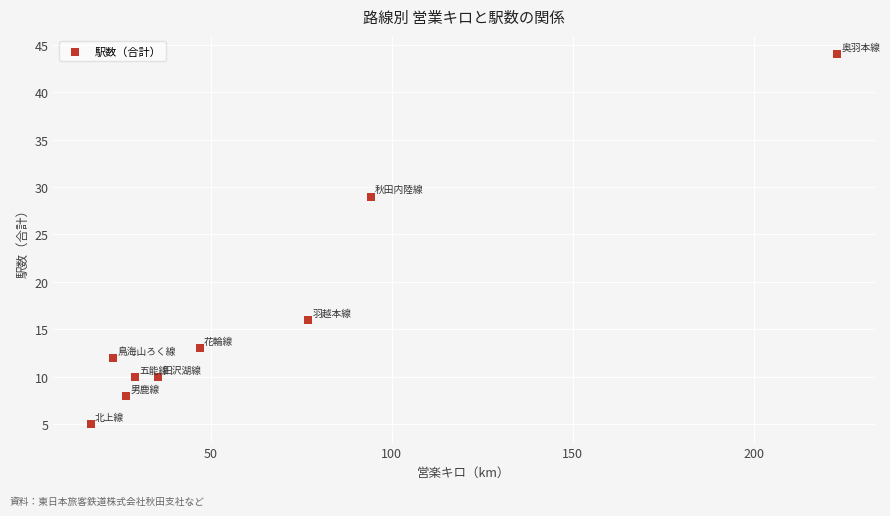

What Y value in the scatter plot is closest to 24?

29